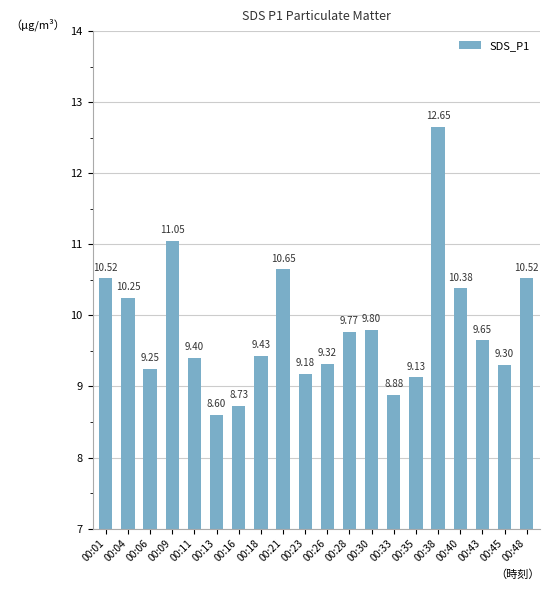

Approximately how many times larger is the value at 00:11 compared to 00:45?

1.0